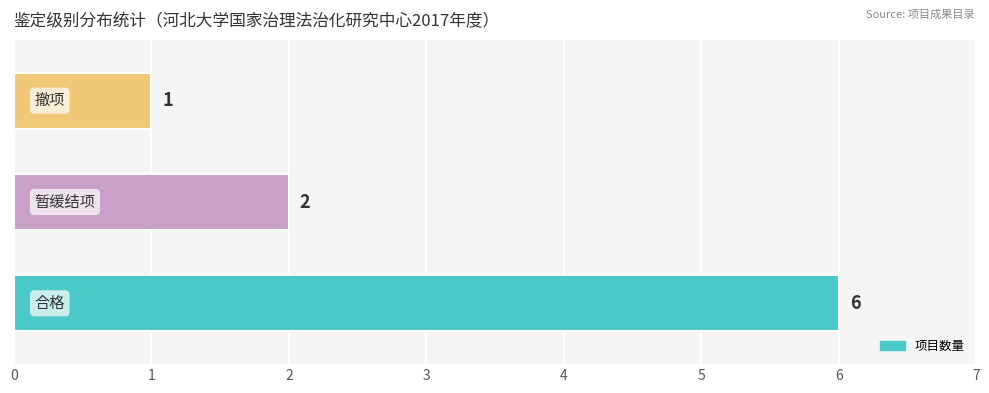

Reading top to bottom, what are all the values shown in this chart?

1	2	6